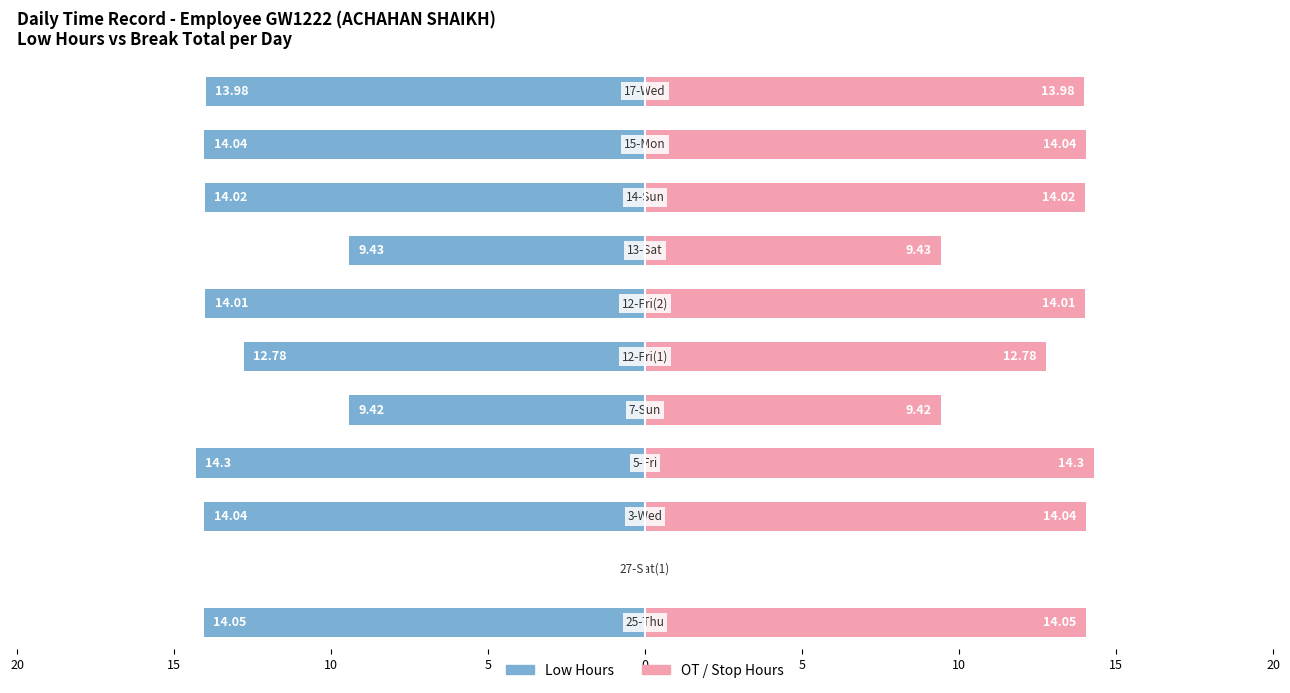

At how many categories does at least one series exceed -5?

11